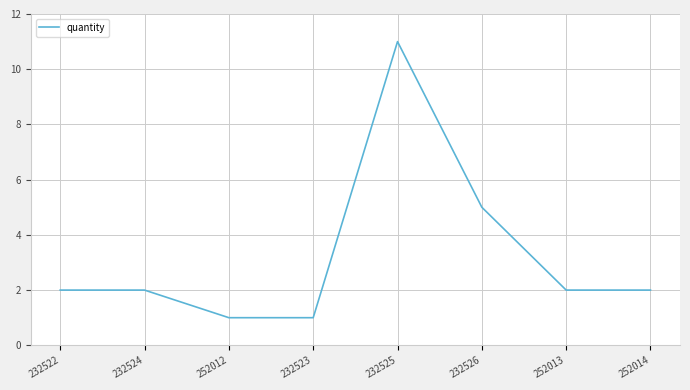

What is the ratio of the value at 252014 to the value at 232522?

1.0